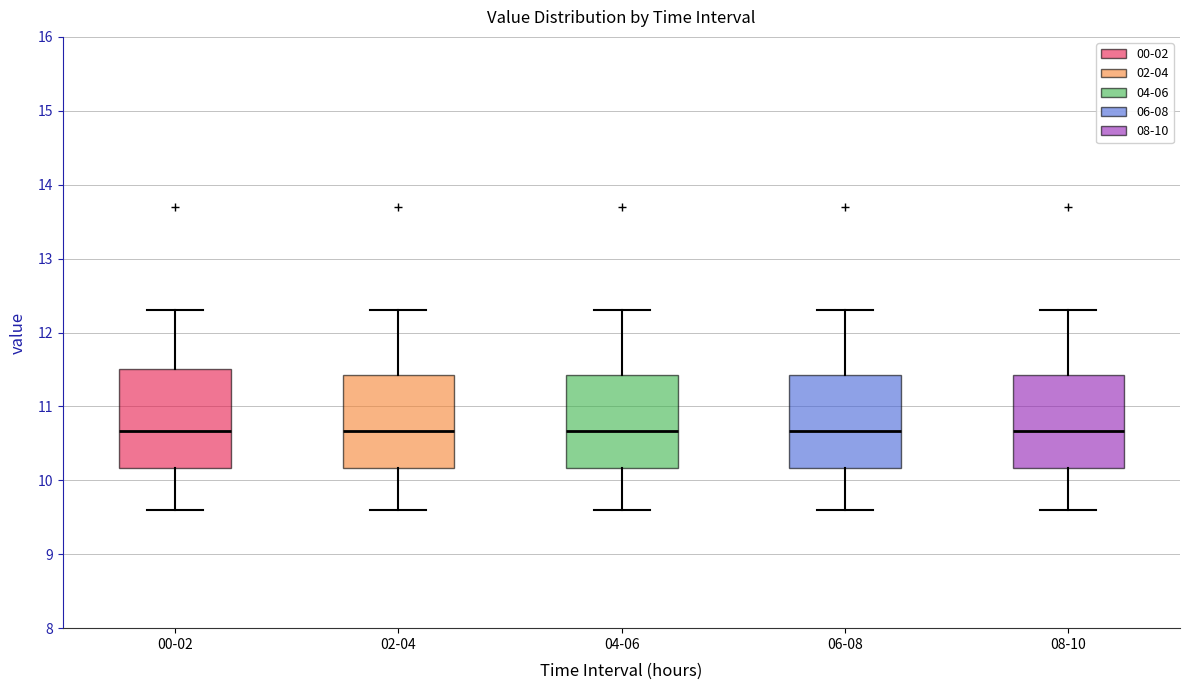

Reading left to right, read every box against the y-axis: the position of its median line, the range the box covers, and the ends of its whiskers. The values are not printed on the chart, so give them approximately, as read against the axis.

00-02: median 10.7, box 10.2 to 11.5, whiskers 9.6 to 12.3
02-04: median 10.7, box 10.2 to 11.4, whiskers 9.6 to 12.3
04-06: median 10.7, box 10.2 to 11.4, whiskers 9.6 to 12.3
06-08: median 10.7, box 10.2 to 11.4, whiskers 9.6 to 12.3
08-10: median 10.7, box 10.2 to 11.4, whiskers 9.6 to 12.3